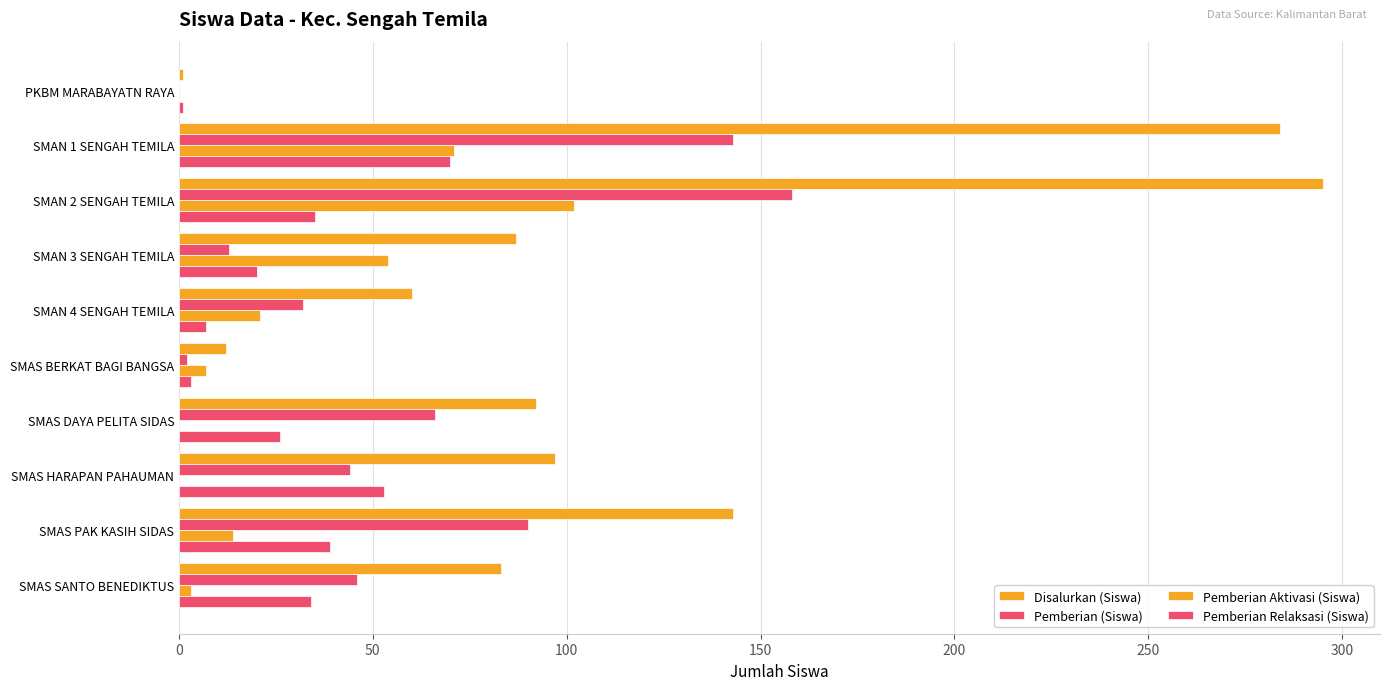

What is the lowest value of the Disalurkan (Siswa) series?

1